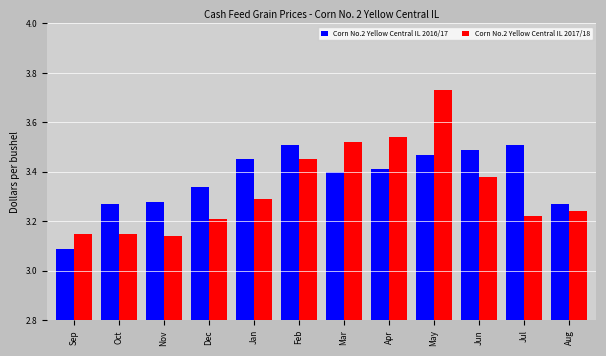

Rank the series by their average value, from highest to lowest.

Corn No.2 Yellow Central IL 2016/17, Corn No.2 Yellow Central IL 2017/18